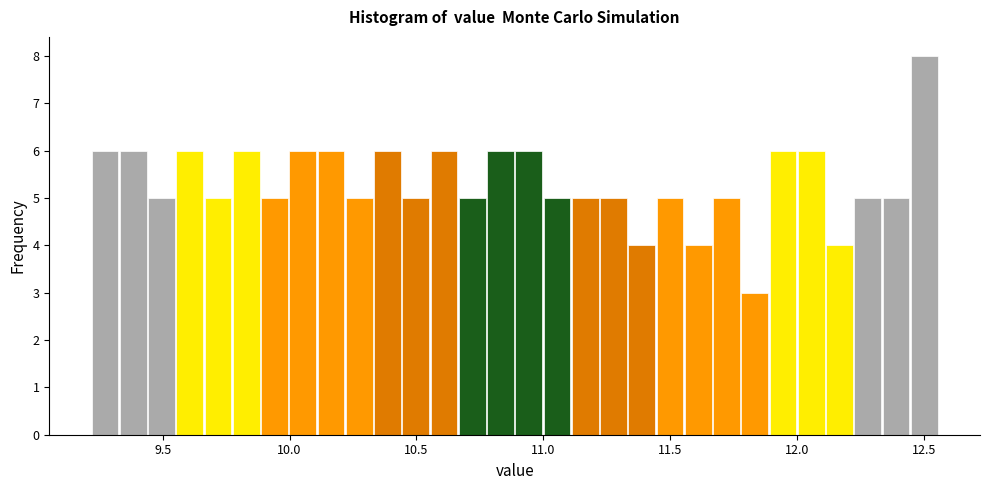

Around what value on the x-axis is the tallest bar? Give the approximate position of its centre, as read against the axis.

12.50